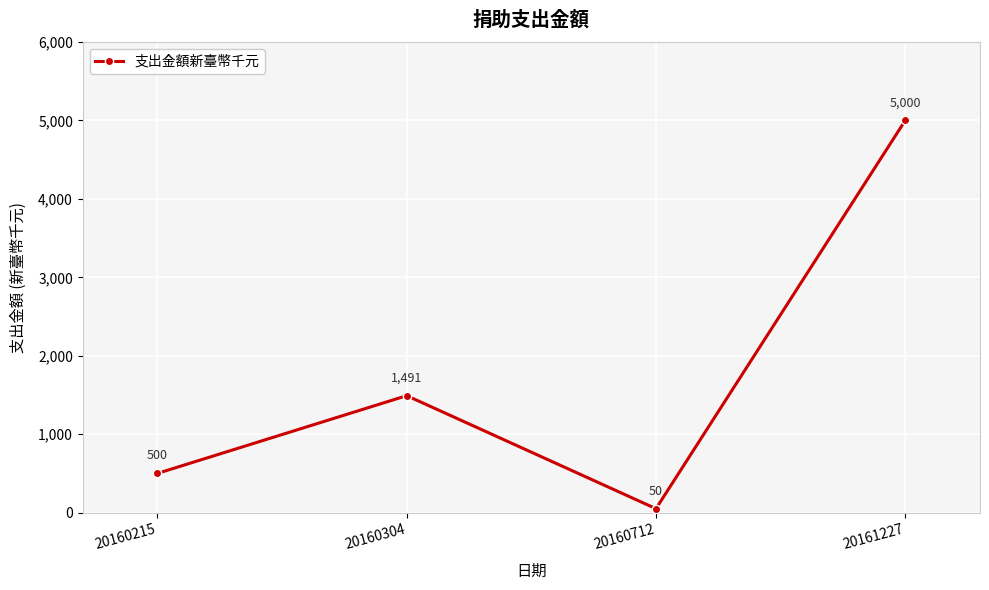

List the labels in order of value, largest first.

20161227, 20160304, 20160215, 20160712